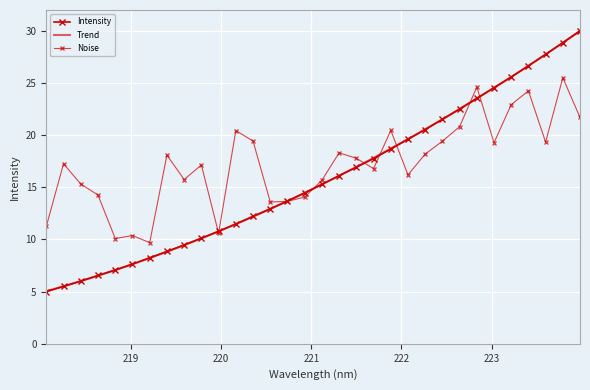

At how many categories does at least one series exceed 28?

2